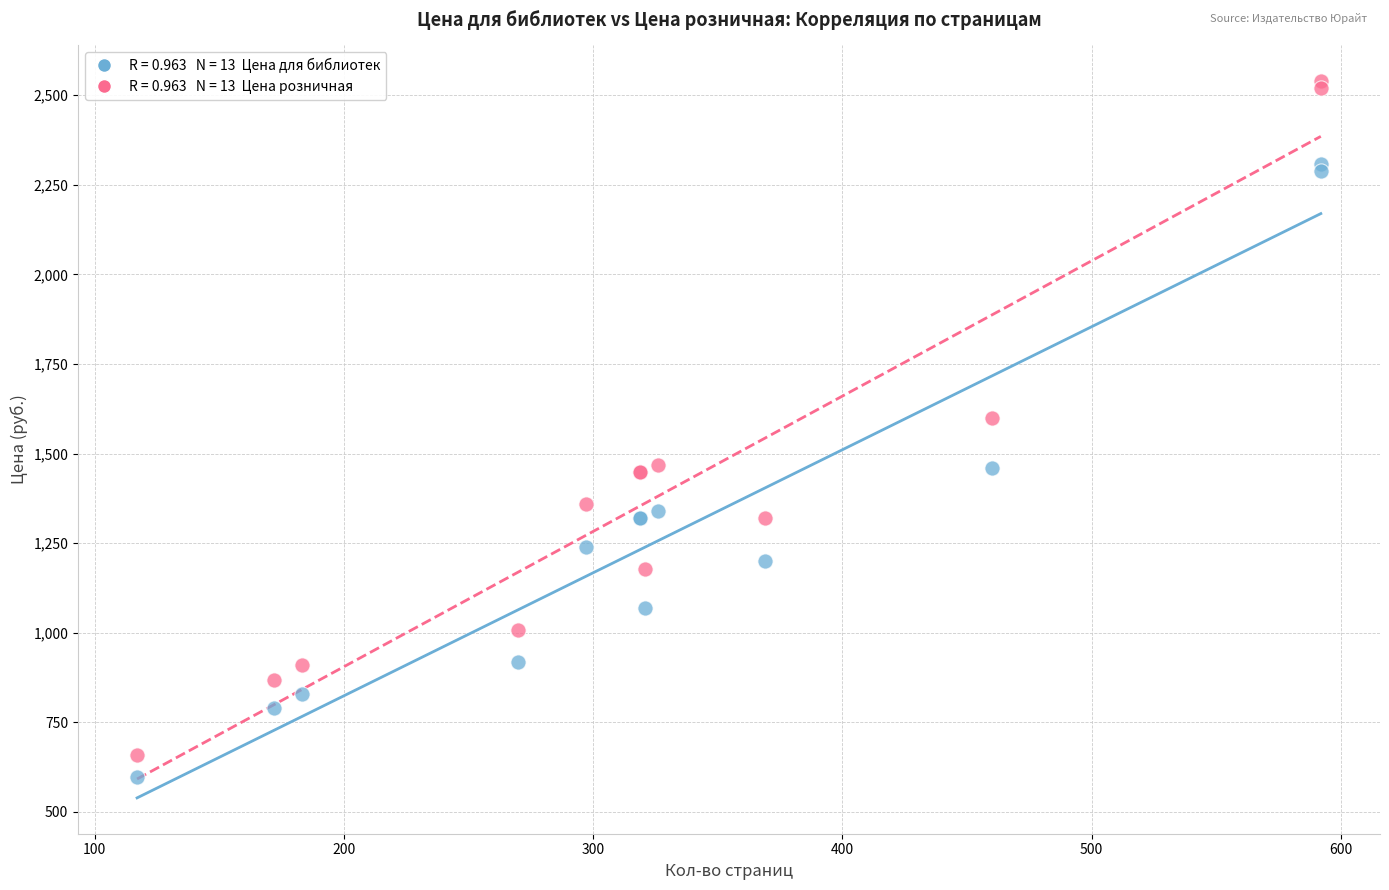

Across all series, what Y value is closest to 1569?

1599